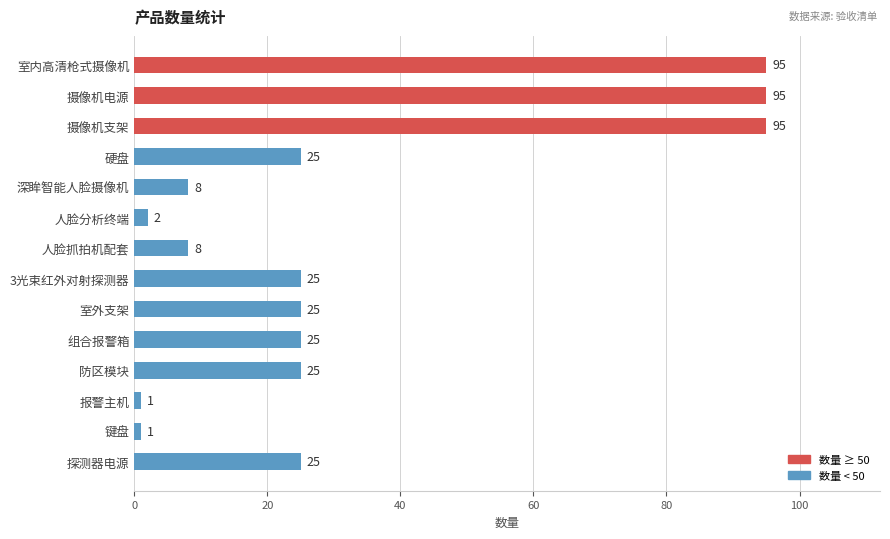

What is the change in value from 人脸抓拍机配套 to 键盘?

-7